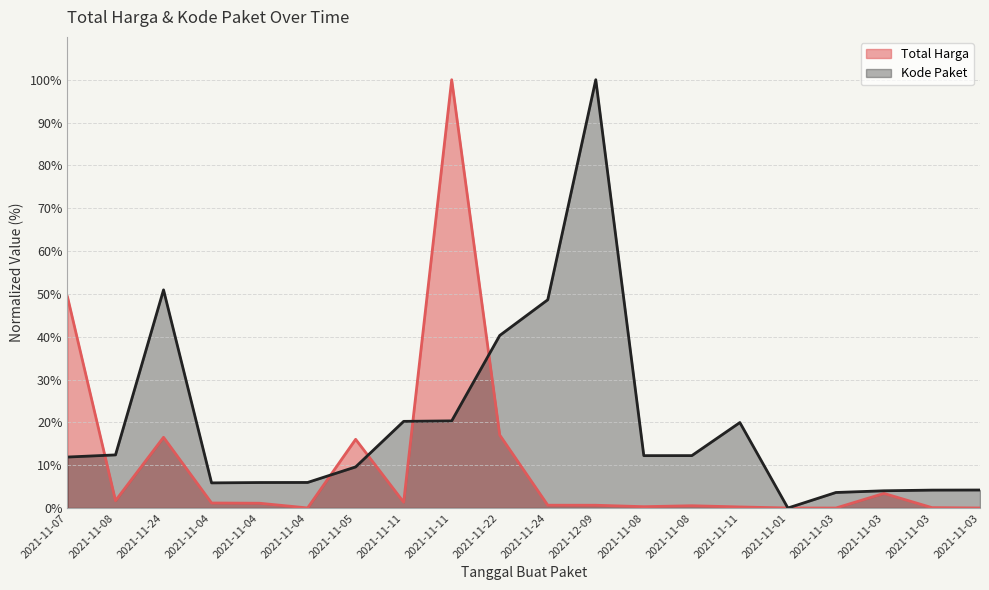

What are all the series names shown in the legend?

Total Harga, Kode Paket